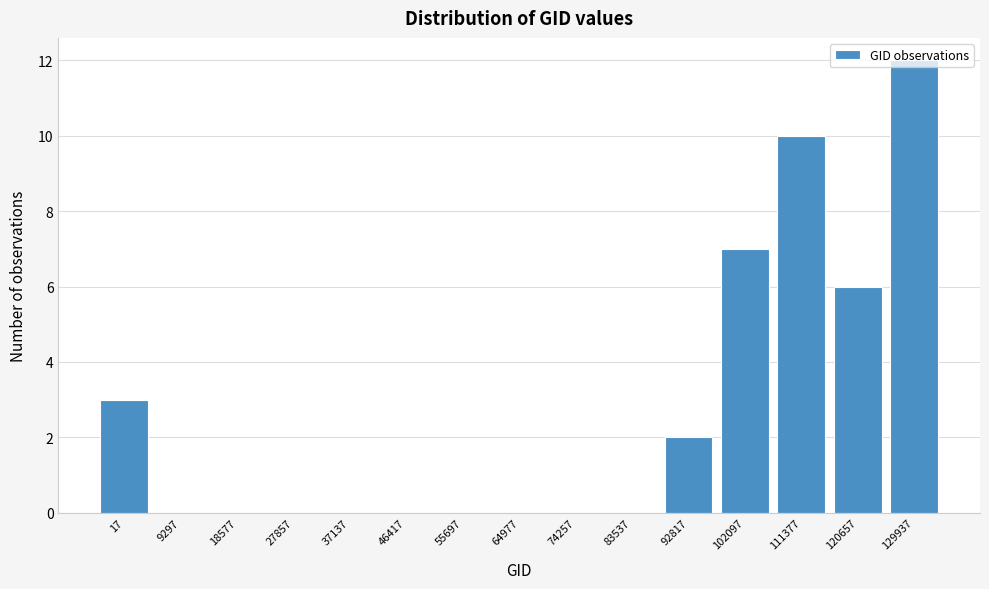

Is it true that the value at 129937 is 12?

True